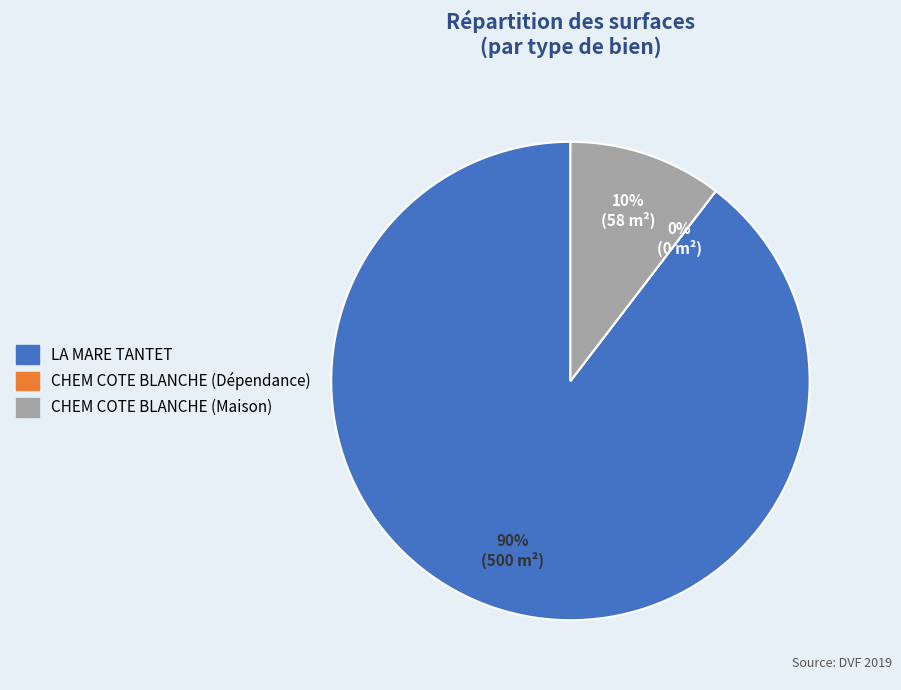

To the nearest percent, what is the average slice percentage?

33%